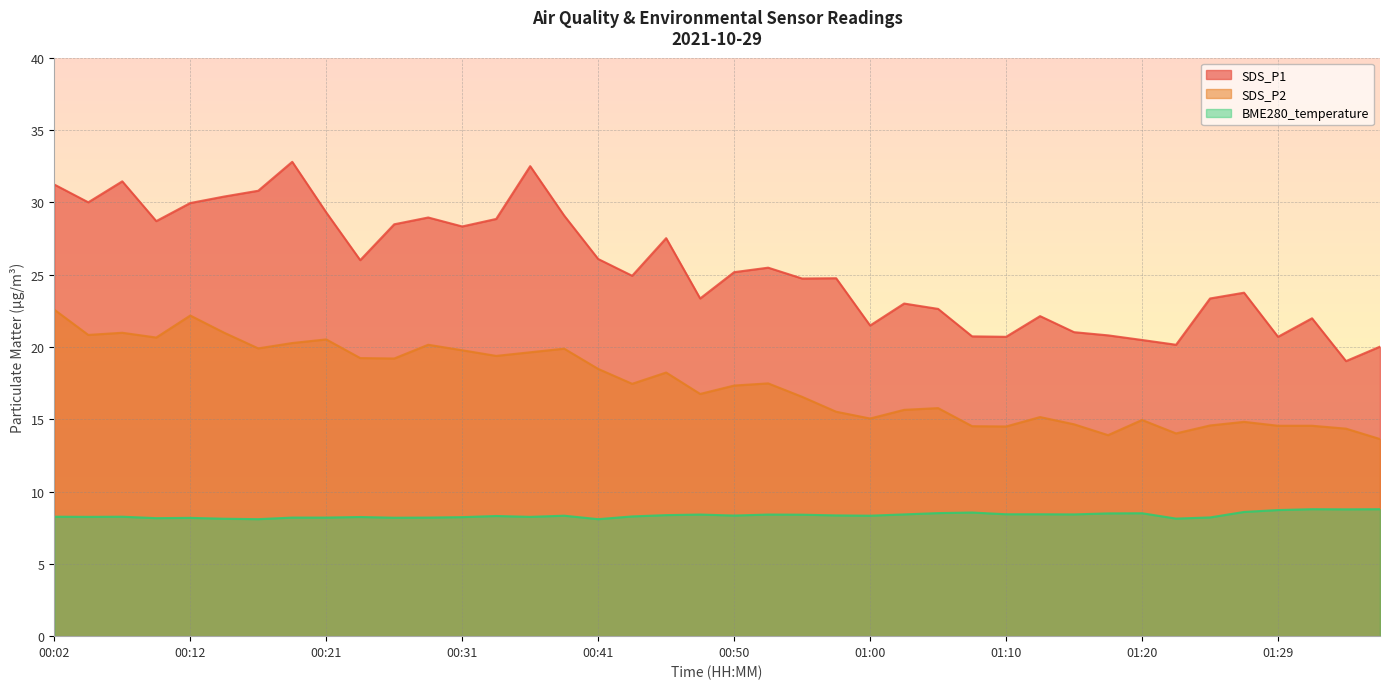

True or false: BME280_temperature and SDS_P1 intersect in this chart.

False